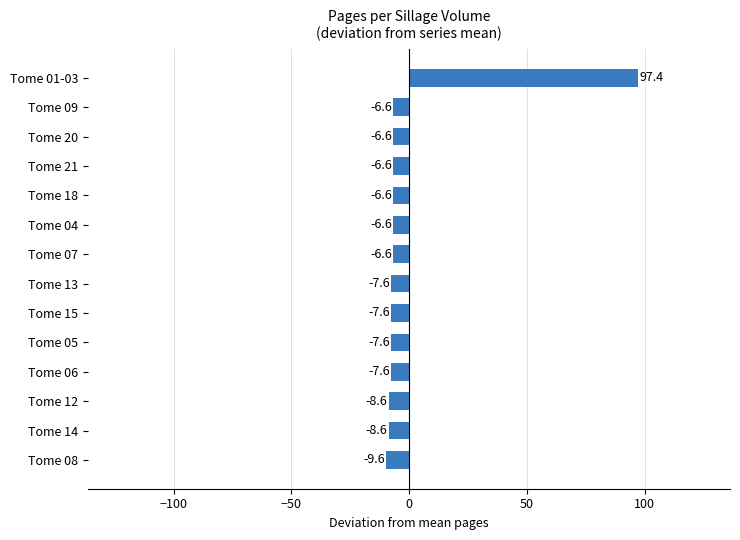

What is the change in value from Tome 14 to Tome 21?

+2.0